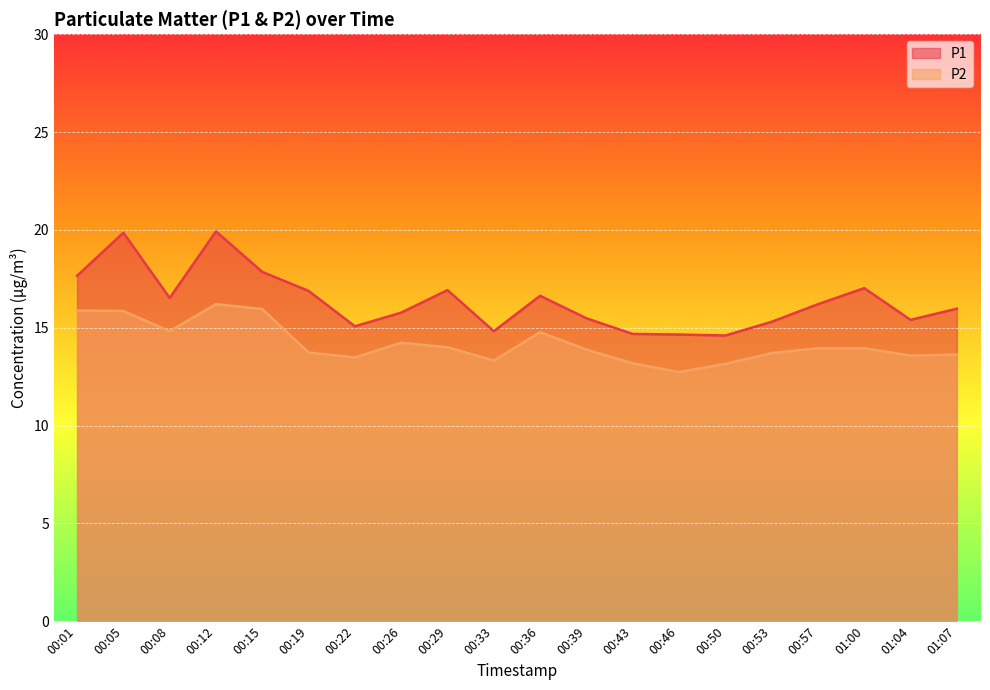

Reading left to right, list all the values displayed in this chart.

P1: 00:01=17.6	00:05=19.9	00:08=16.5	00:12=19.9	00:15=17.9	00:19=16.9	00:22=15.1	00:26=15.8	00:29=16.9	00:33=14.8	00:36=16.6	00:39=15.5	00:43=14.7	00:46=14.7	00:50=14.6	00:53=15.3	00:57=16.2	01:00=17.0	01:04=15.4	01:07=16.0
P2: 00:01=15.9	00:05=15.8	00:08=14.8	00:12=16.2	00:15=15.9	00:19=13.7	00:22=13.5	00:26=14.2	00:29=14.0	00:33=13.3	00:36=14.8	00:39=13.9	00:43=13.2	00:46=12.7	00:50=13.2	00:53=13.7	00:57=13.9	01:00=13.9	01:04=13.6	01:07=13.6